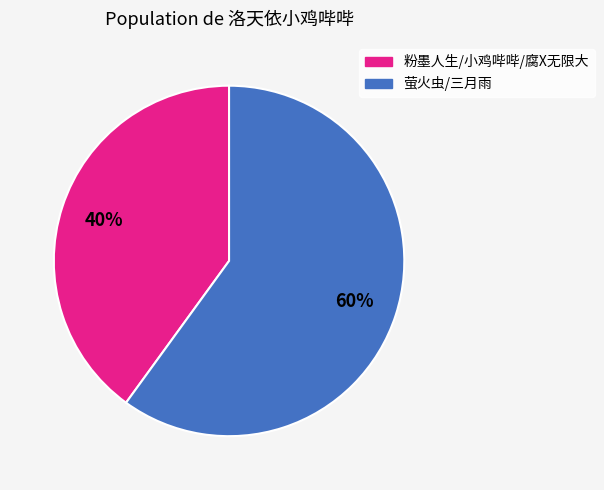

Count the number of slices in the pie.

2